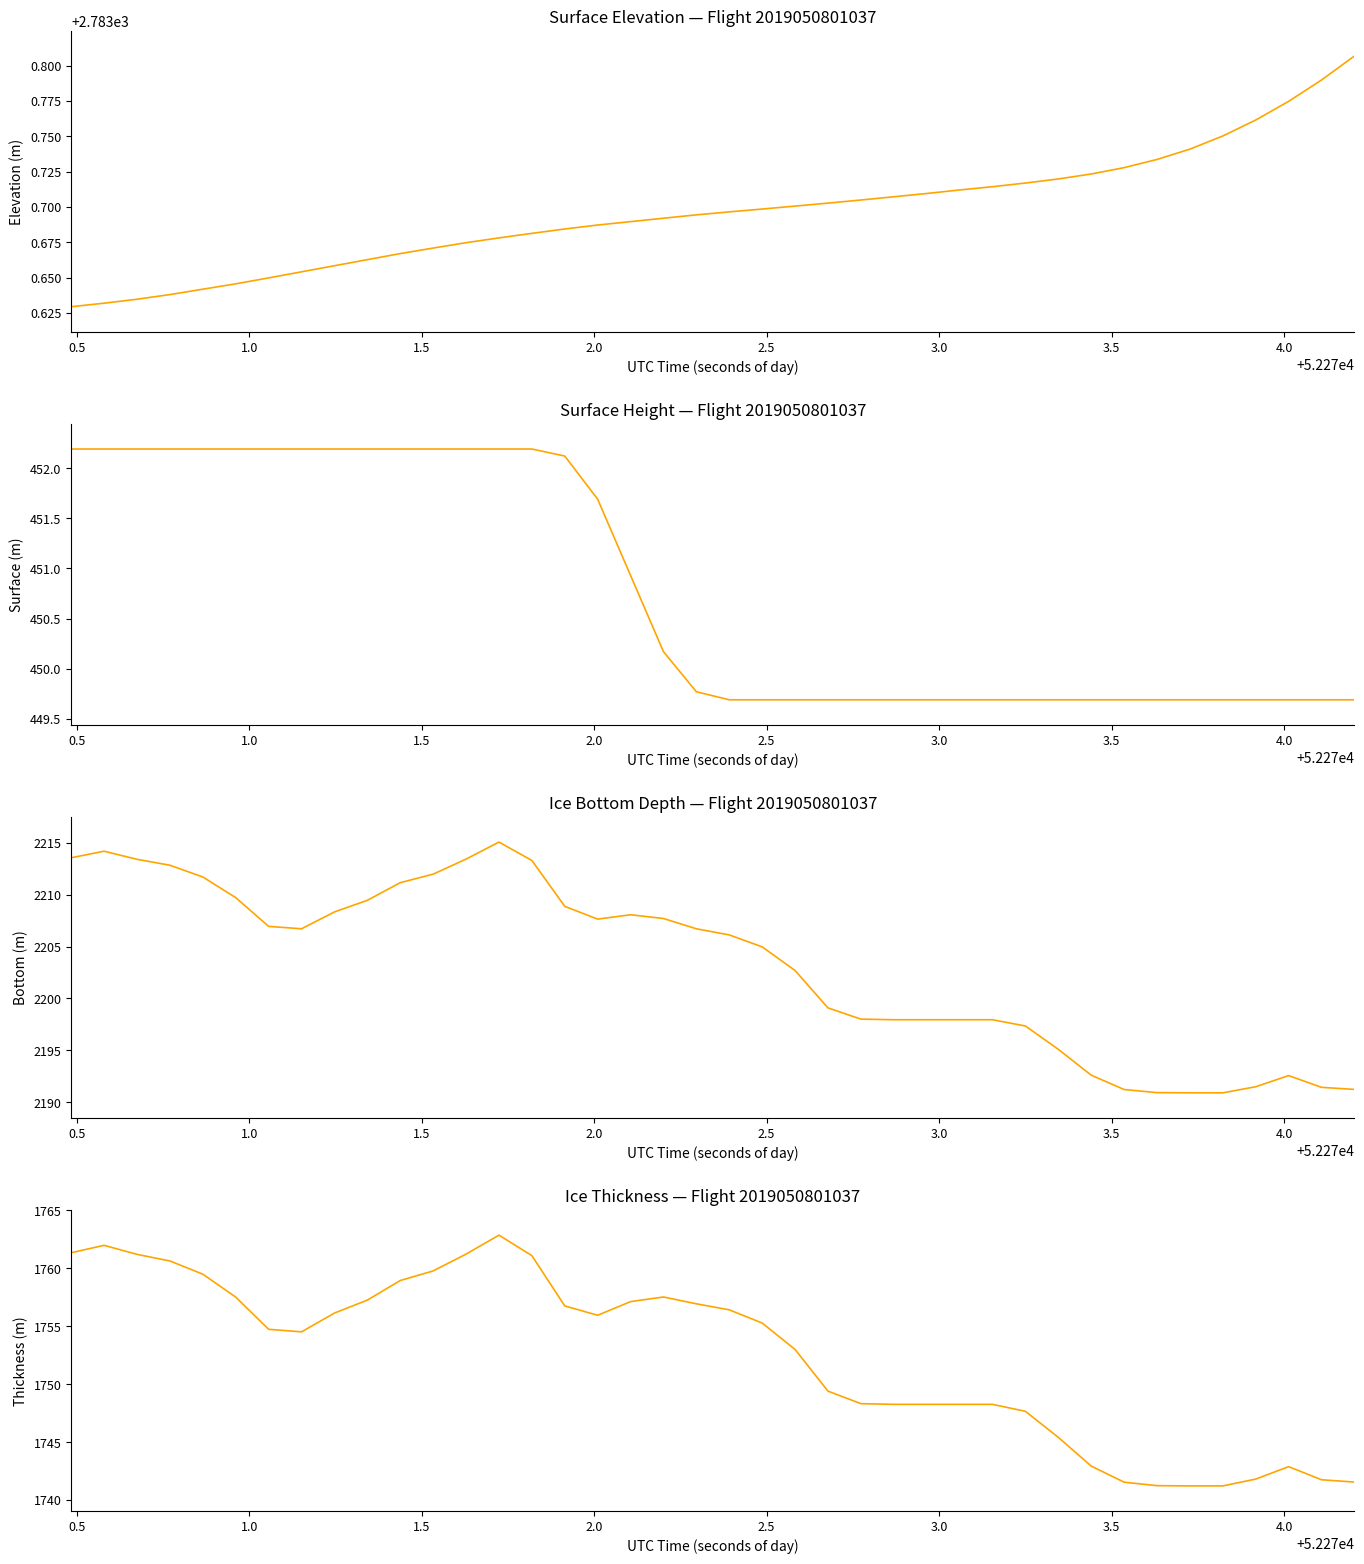

Is the value of SURFACE at 11 greater than the value of ELEVATION at 4.0?

No